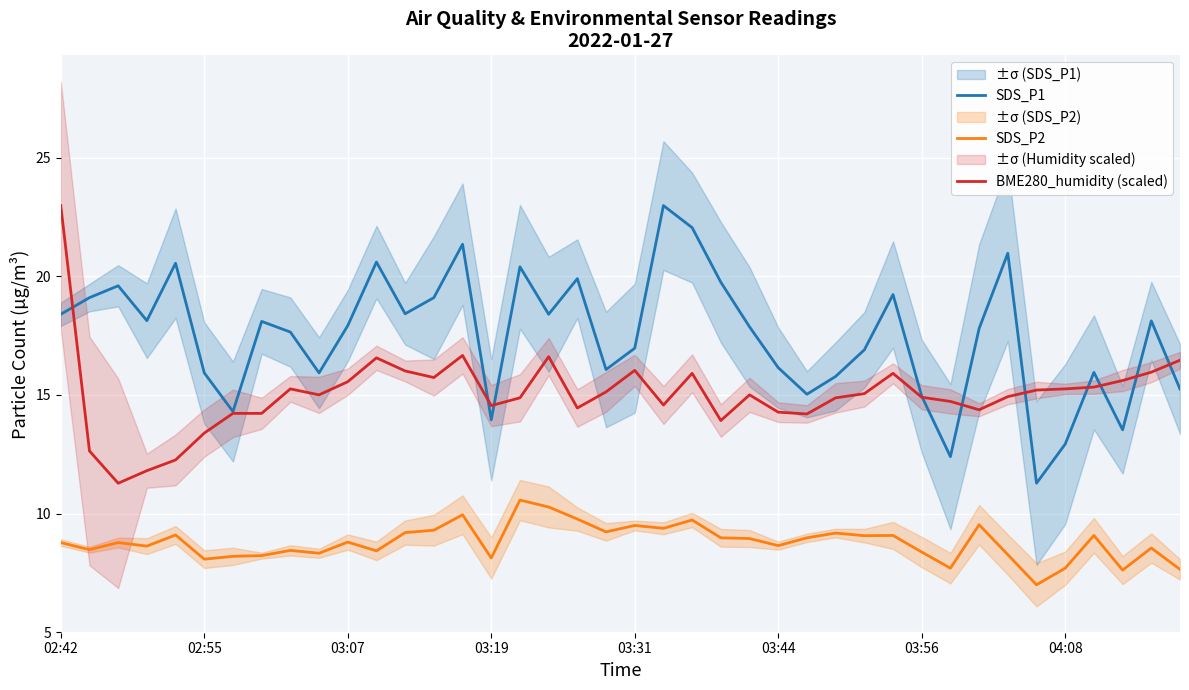

What is the highest value of the SDS_P2 series?

10.6